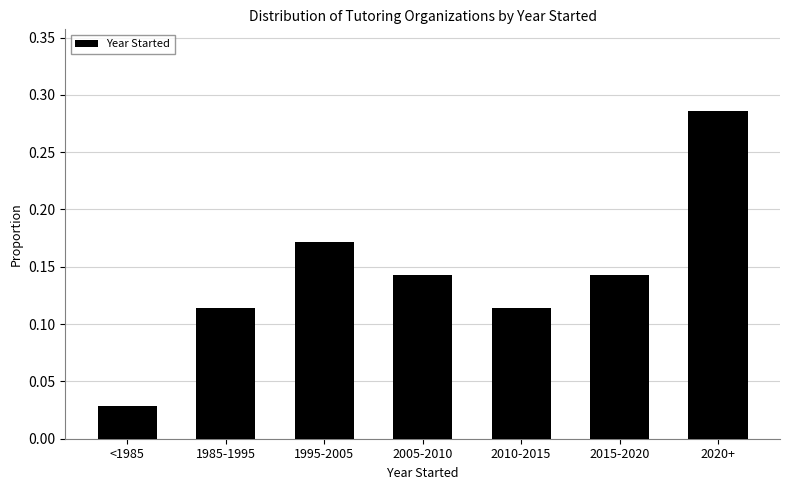

Which has a higher value, 2005-2010 or 1995-2005?

1995-2005